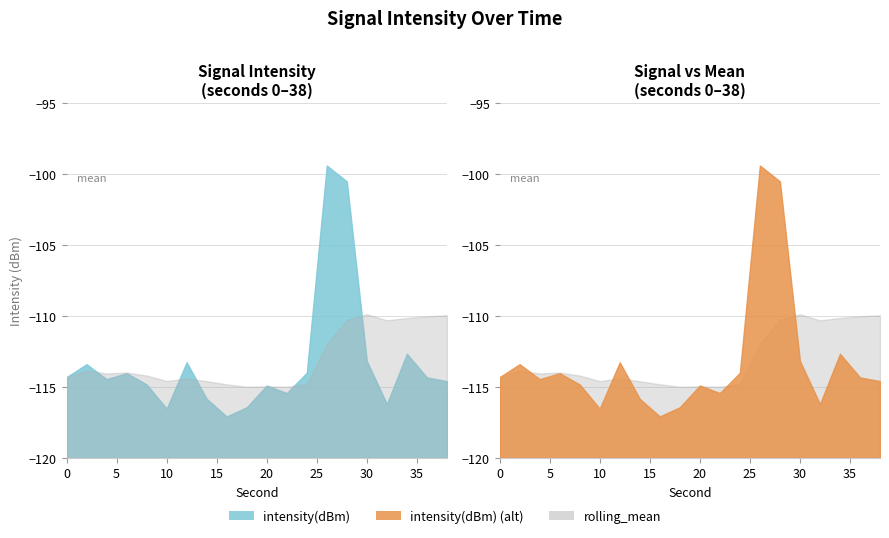

What is the sum of all intensity(dBm) values?

-2265.2